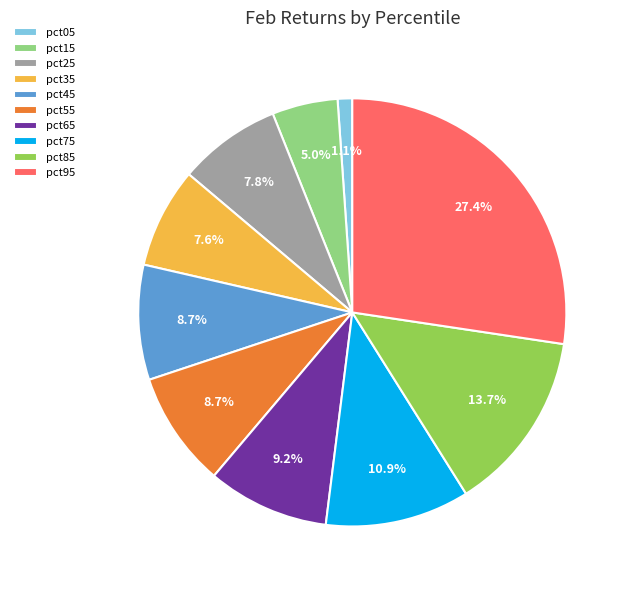

Which slice is the largest?

pct95